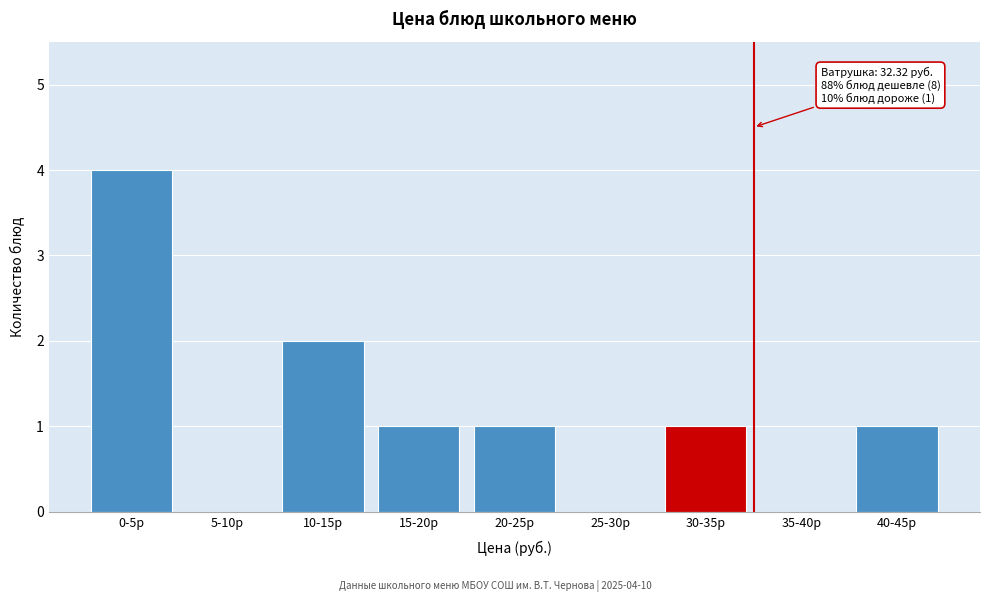

Reading right to left, list all the values displayed in this chart.

40-45р=1	35-40р=0	30-35р=1	25-30р=0	20-25р=1	15-20р=1	10-15р=2	5-10р=0	0-5р=4